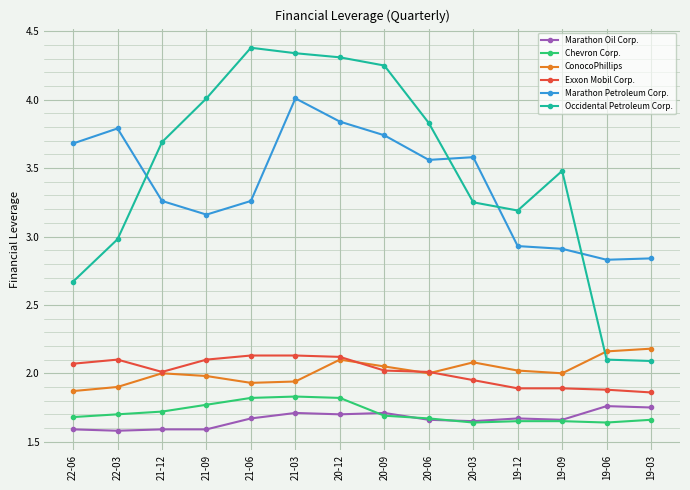

Count the number of data series in this chart.

6